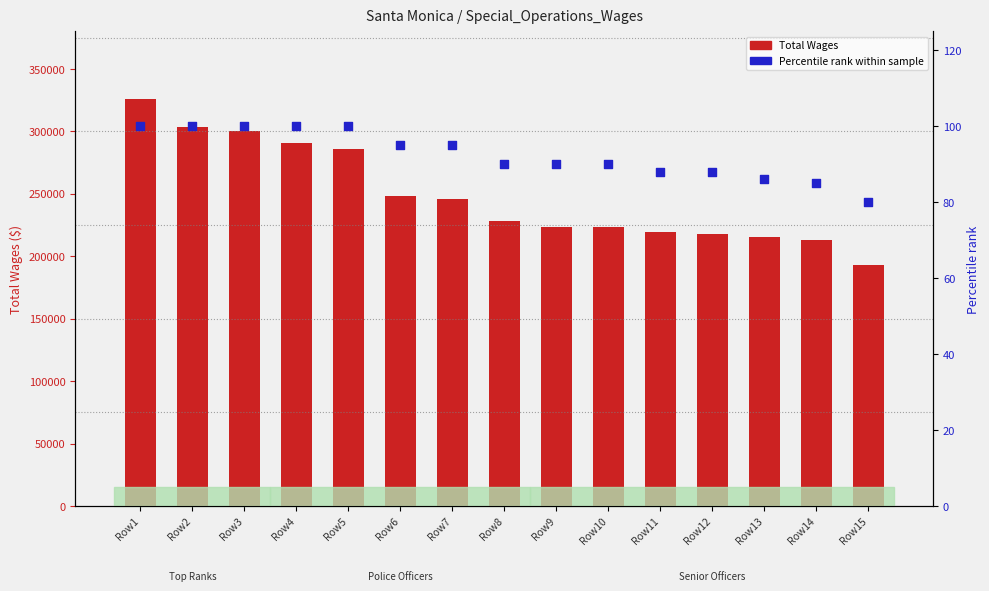

What is the total value across all series at Row13?

215778